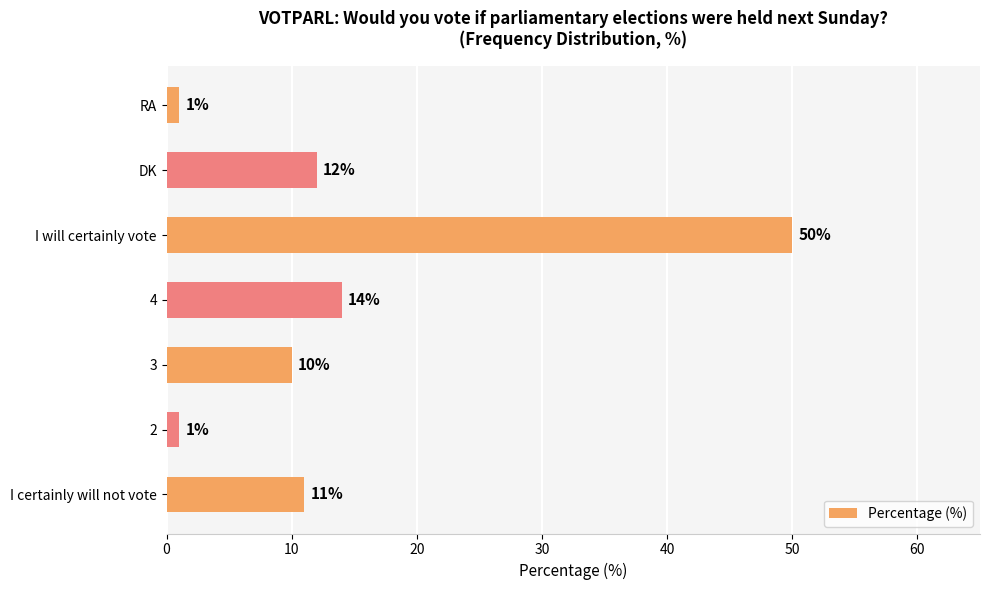

Reading bottom to top, transcribe all the data shown in this chart.

I certainly will not vote=11	2=1	3=10	4=14	I will certainly vote=50	DK=12	RA=1